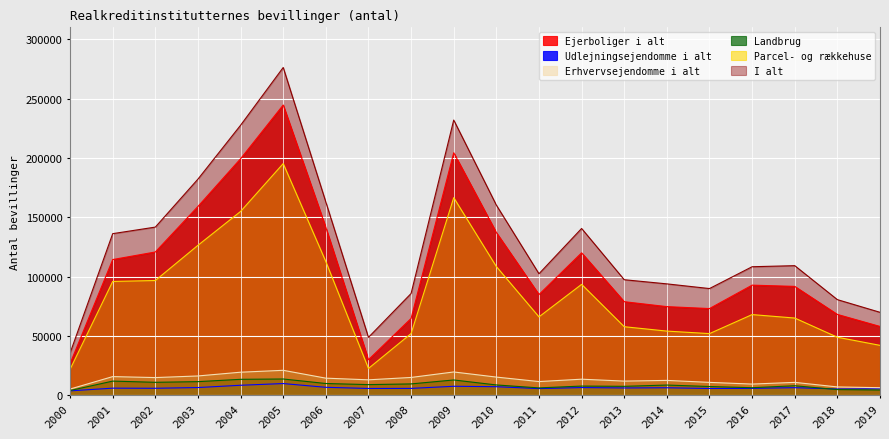

Reading left to right, extract all data points from this chart.

Ejerboliger i alt: 26588	114308	120692	159064	199269	244555	141383	29889	64704	204339	137089	84831	119969	78798	74638	73009	92742	91687	68067	57935
Udlejningsejendomme i alt: 3651	5932	5837	6443	8373	9808	6642	5681	5735	7519	7156	5568	6428	6096	6261	5659	5768	6338	5240	5395
Erhvervsejendomme i alt: 5176	15675	14847	16210	19375	20970	14354	12954	14956	19578	15267	11495	13485	11878	12472	10806	9369	10808	6971	6314
Landbrug: 3925	11884	10866	11428	13381	13657	9858	8921	9514	12835	8643	6154	7695	7476	8548	7320	6301	7968	4737	4366
Parcel- og rækkehuse: 21820	95854	96651	126322	154860	195189	112589	22546	51937	166481	108413	66015	93412	57712	54022	51907	67928	65022	48850	42009
I alt: 35508	136137	141664	182088	227487	276170	162772	48758	85704	231886	160191	102341	140500	97316	93818	89870	108255	109160	80532	69858